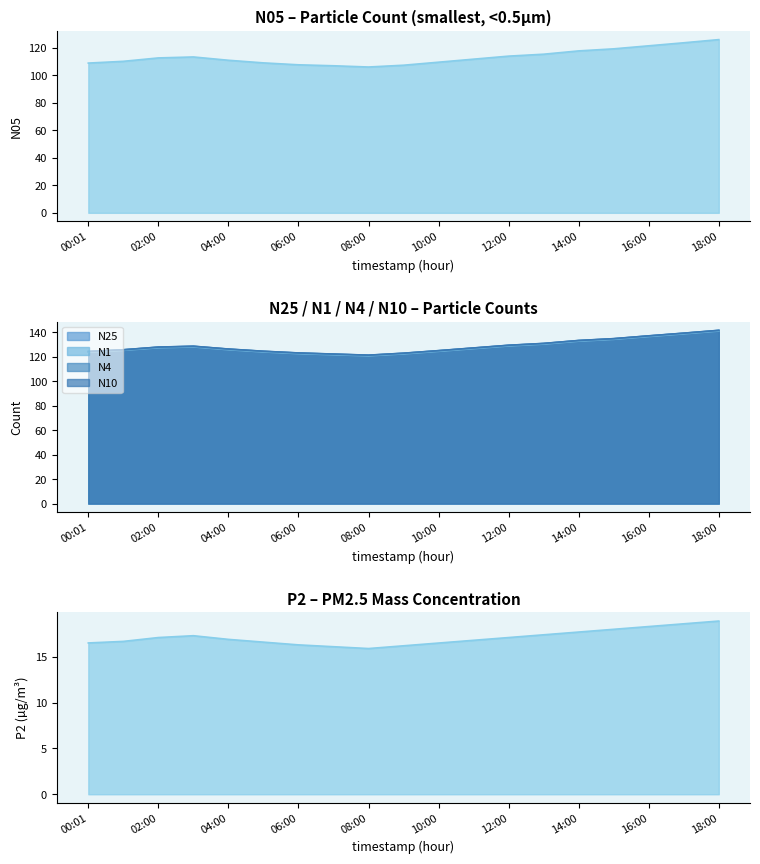

Reading left to right, list all the values displayed in this chart.

N05: 108.8	110.0	112.5	113.2	110.8	108.9	107.5	106.8	105.9	107.2	109.4	111.6	113.8	115.2	117.6	119.1	121.3	123.5	125.8
N25: 124.2	125.7	127.8	128.5	126.2	124.4	123.0	122.1	121.2	122.8	124.9	127.1	129.3	130.8	133.2	134.7	137.0	139.2	141.5
N1: 123.9	125.3	127.4	128.1	125.8	124.0	122.6	121.7	120.8	122.4	124.5	126.7	128.9	130.4	132.8	134.3	136.6	138.8	141.1
N4: 124.3	125.7	127.9	128.6	126.3	124.5	123.1	122.2	121.3	122.9	125.0	127.2	129.4	130.9	133.3	134.8	137.1	139.3	141.6
N10: 124.3	125.8	128.0	128.7	126.3	124.5	123.2	122.2	121.3	123.0	125.0	127.2	129.4	130.9	133.3	134.8	137.2	139.3	141.7
P2: 16.5	16.7	17.1	17.3	16.9	16.6	16.3	16.1	15.9	16.2	16.5	16.8	17.1	17.4	17.7	18.0	18.3	18.6	18.9